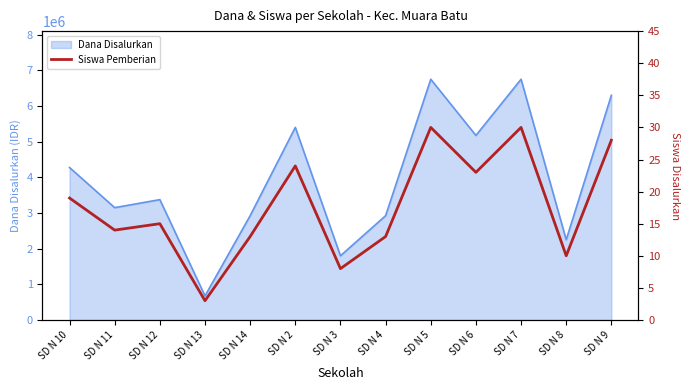

What is the lowest value of the Dana Disalurkan series?

675000